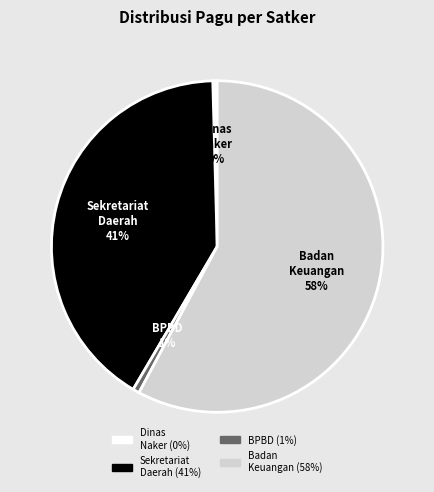

Is there a majority slice in this chart?

Yes